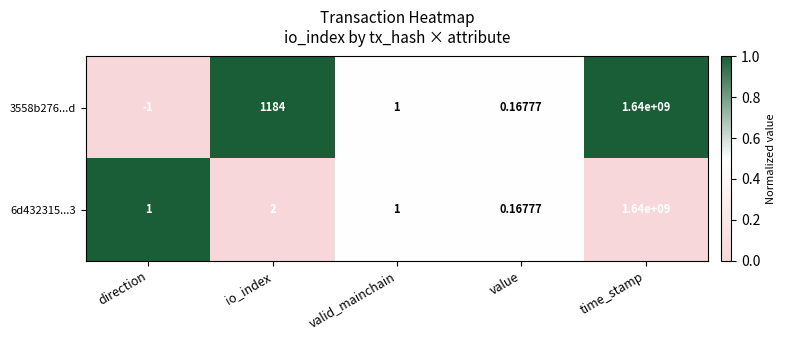

Which series has the largest total across all categories?

3558b276...d